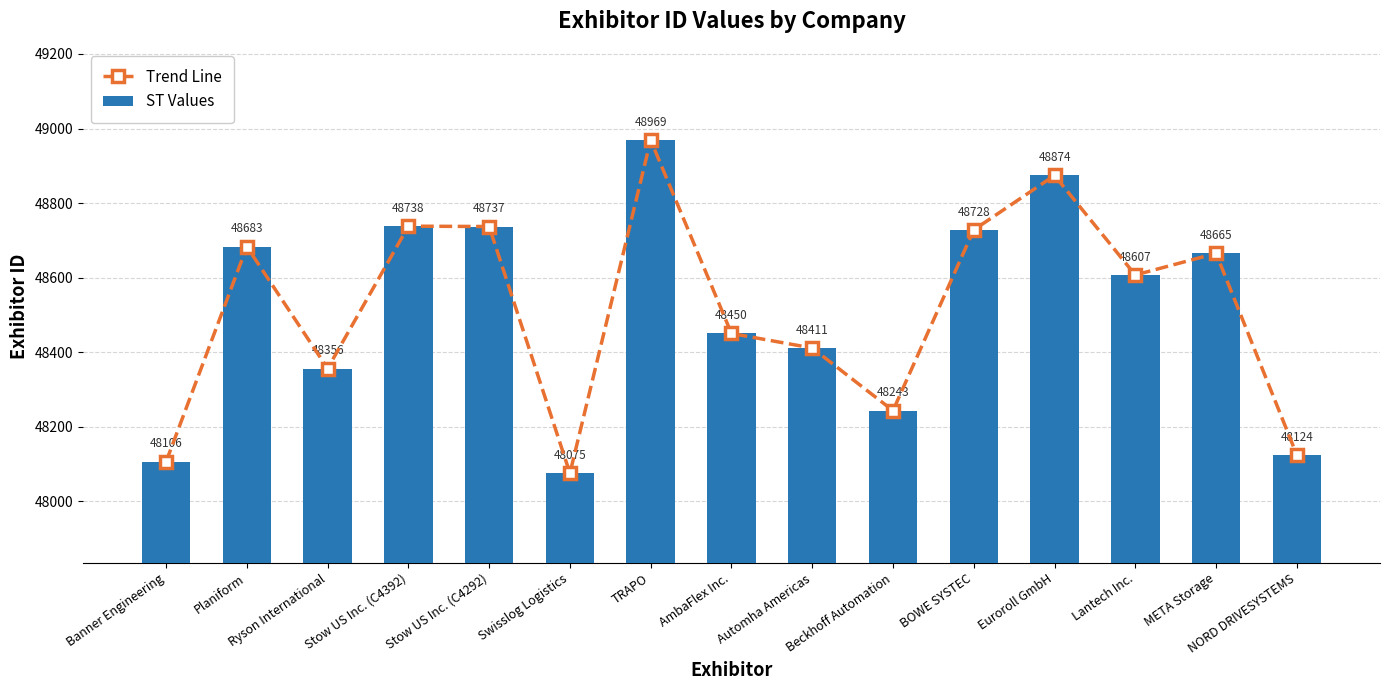

What is the label of the 5th bar from the left?

Stow US Inc. (C4292)